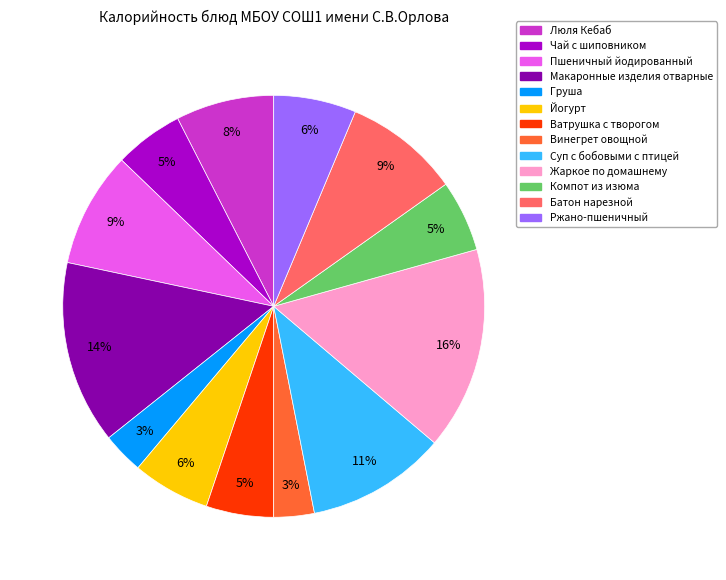

Is it true that Суп с бобовыми с птицей is 20% of the pie?

False